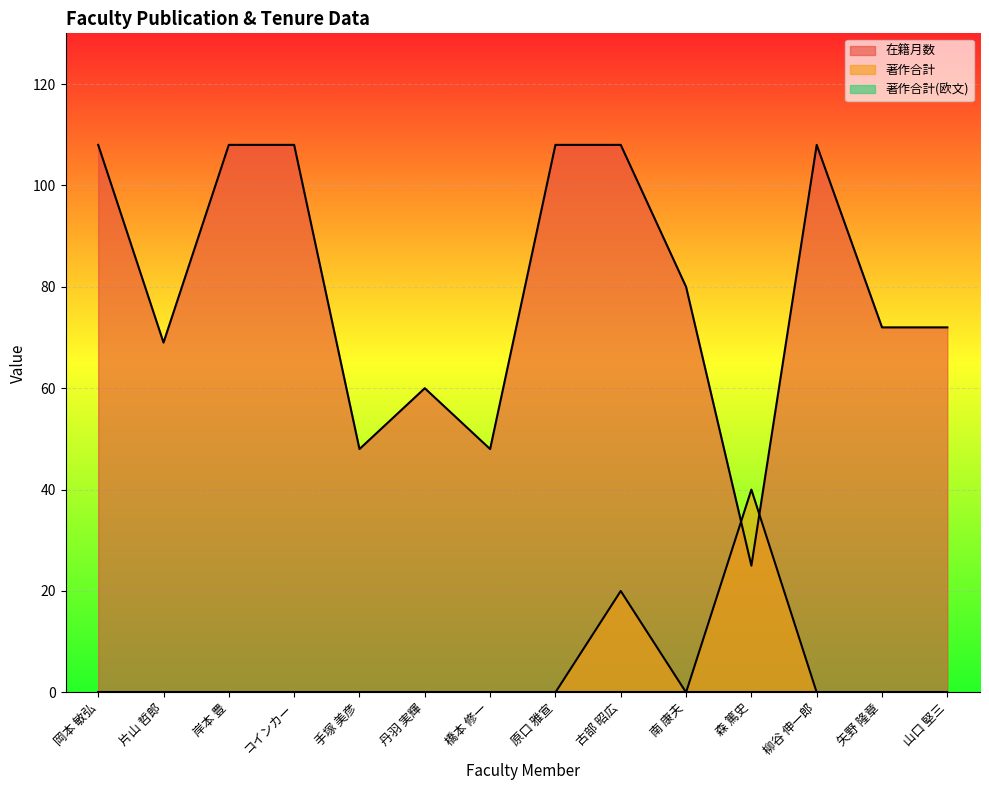

Which series has the largest total across all categories?

在籍月数